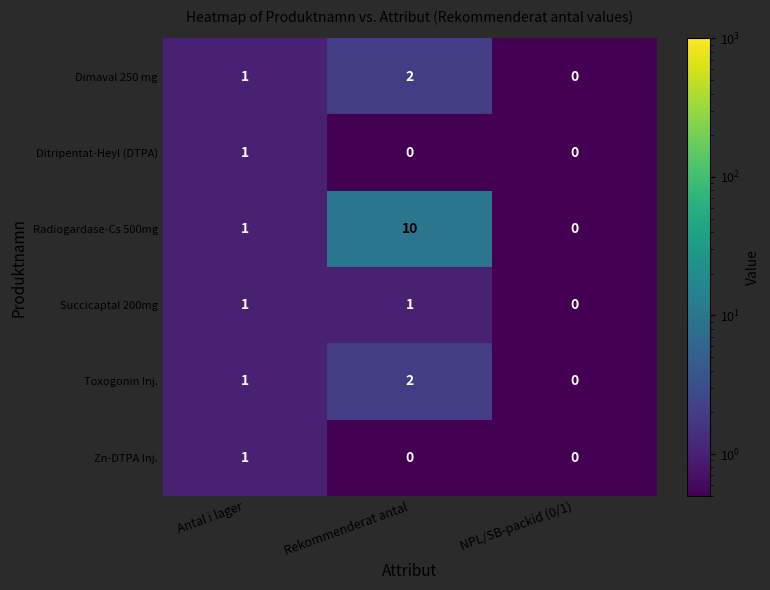

Which series has the largest range (max minus min)?

Radiogardase-Cs 500mg